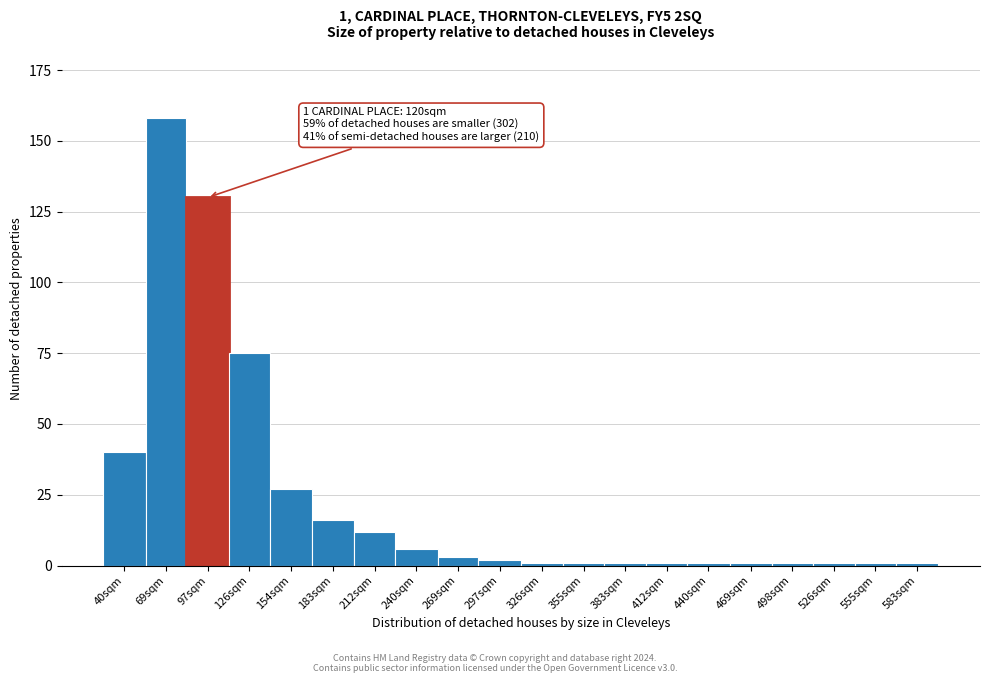

Reading right to left, what are all the values shown in this chart?

583sqm=1	555sqm=1	526sqm=1	498sqm=1	469sqm=1	440sqm=1	412sqm=1	383sqm=1	355sqm=1	326sqm=1	297sqm=2	269sqm=3	240sqm=6	212sqm=12	183sqm=16	154sqm=27	126sqm=75	97sqm=130	69sqm=158	40sqm=40